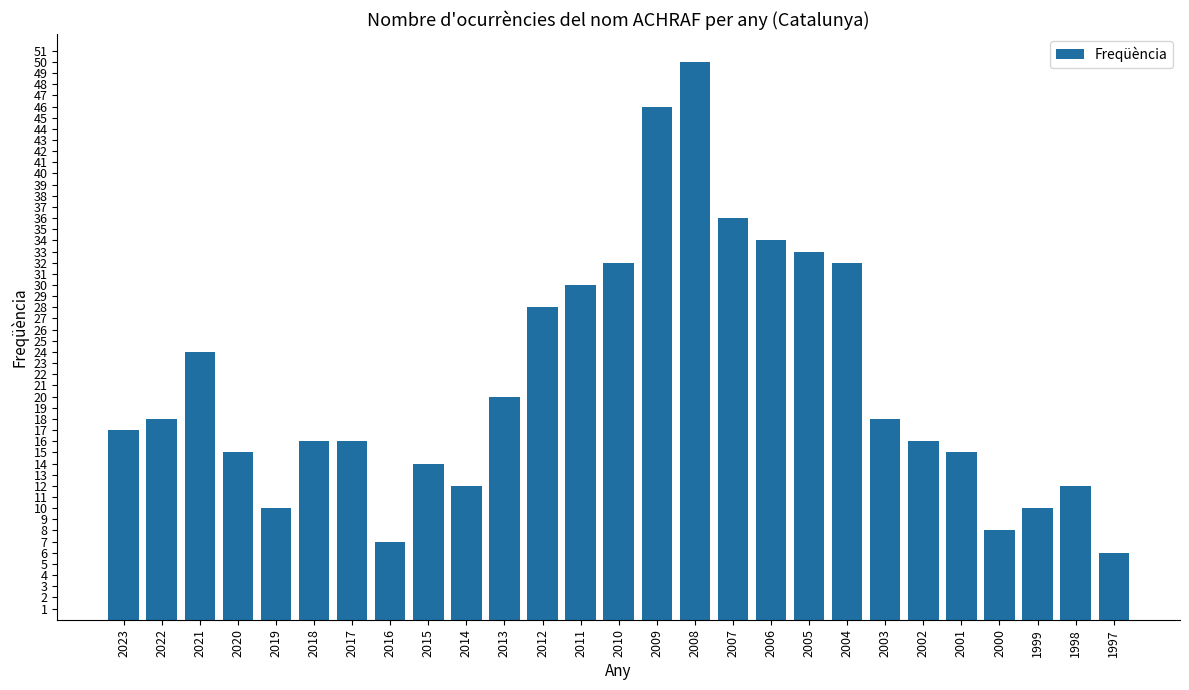

The chart shows a value of 12 at 2000. True or false?

False